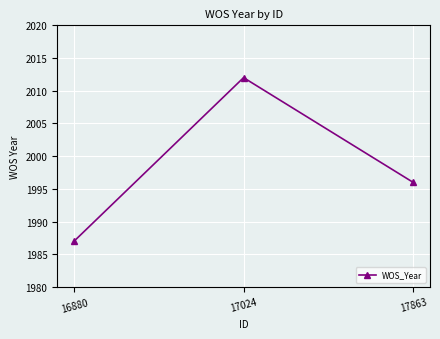

Reading left to right, extract all data points from this chart.

1987	2012	1996